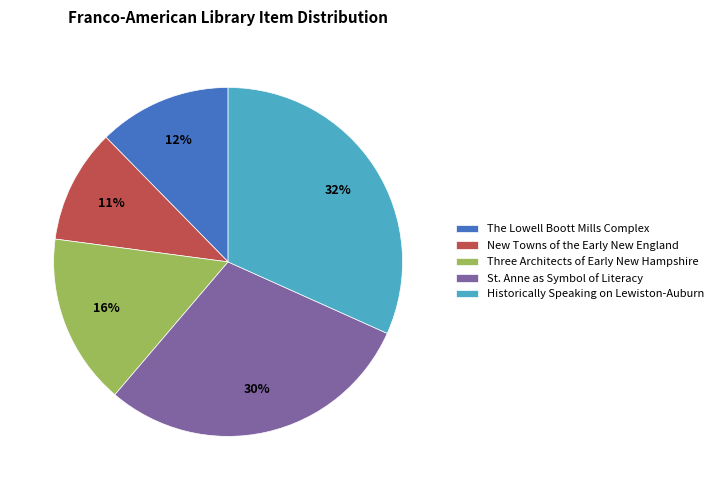

Is the sum of Three Architects of Early New Hampshire and Historically Speaking on Lewiston-Auburn greater than half?

No